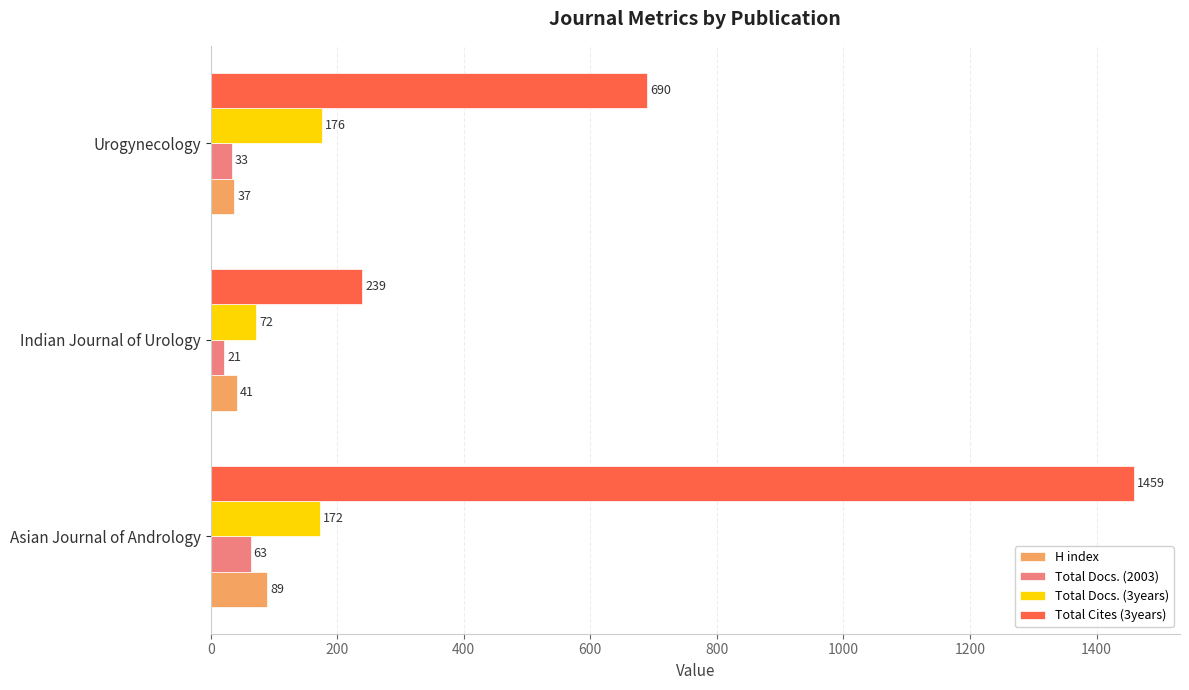

Is it true that Total Docs. (3years) equals 58 at Asian Journal of Andrology?

False